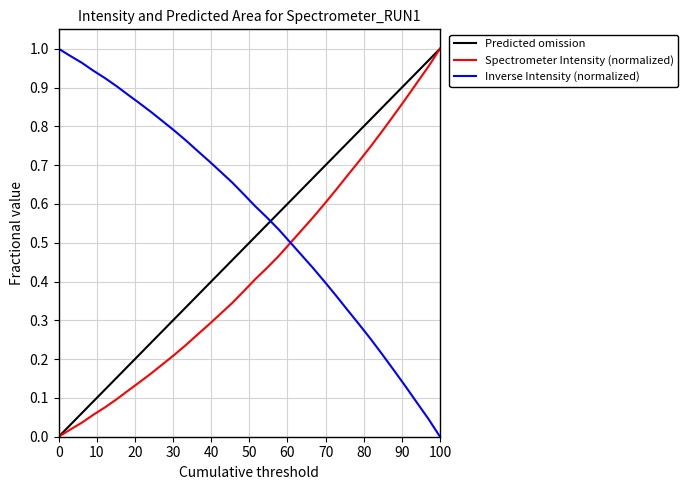

True or false: there are more than 1 points higher than both neighbors.

False